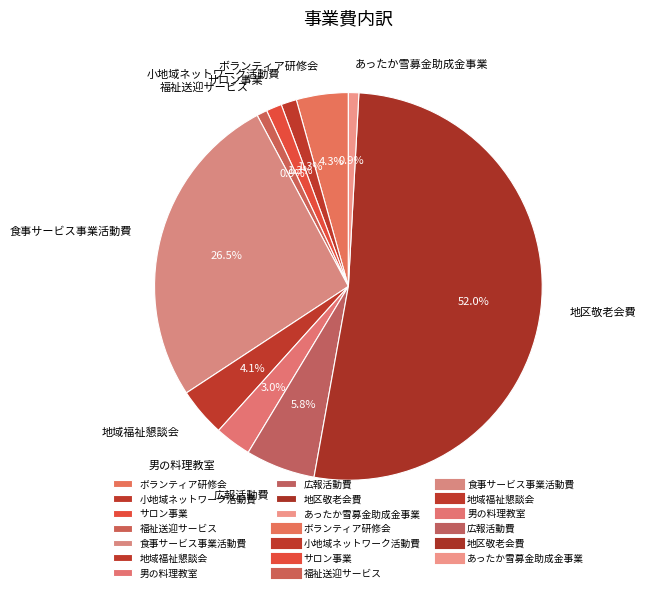

How many slices are in this pie chart?

10